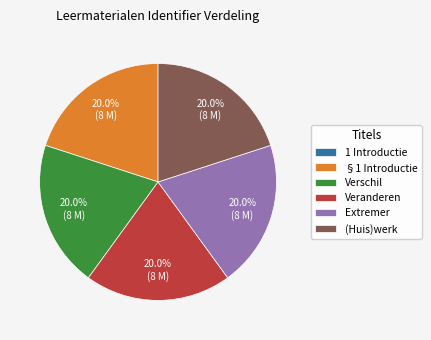

To the nearest percent, what is the average slice percentage?

17%